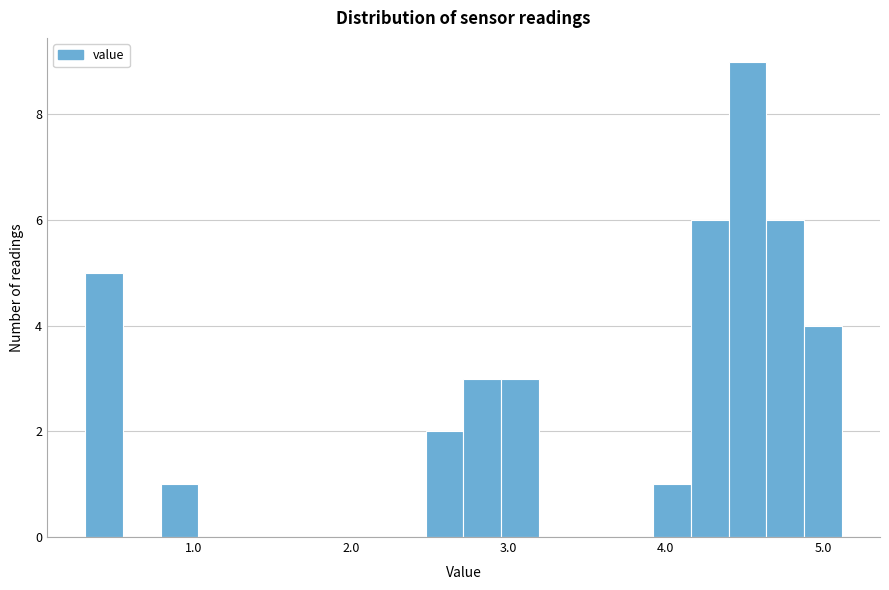

Read against the x-axis, roughly where is the centre of the tallest bar?

4.5